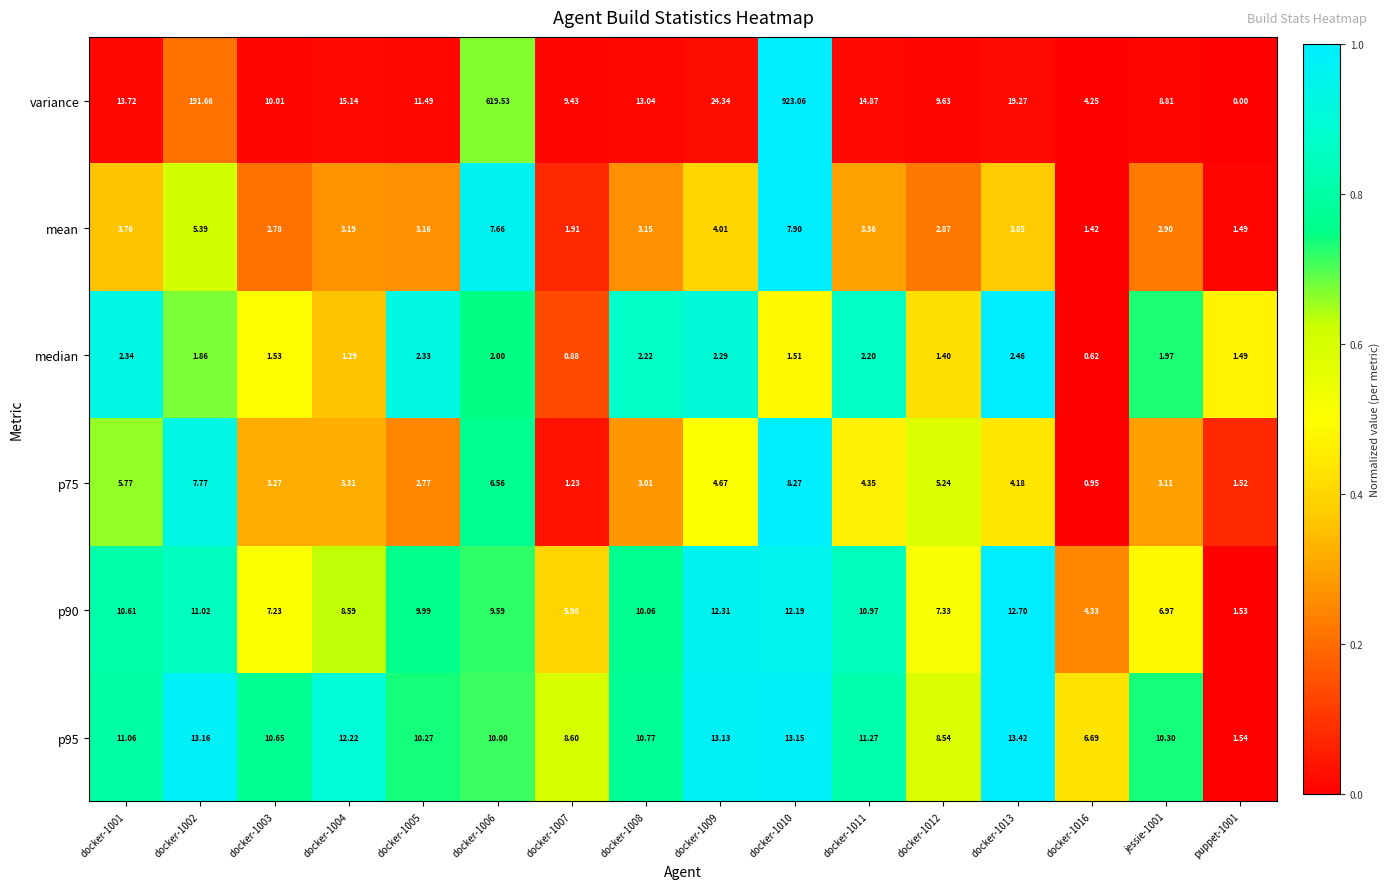

At which category is the sum across all series the highest?

docker-1010